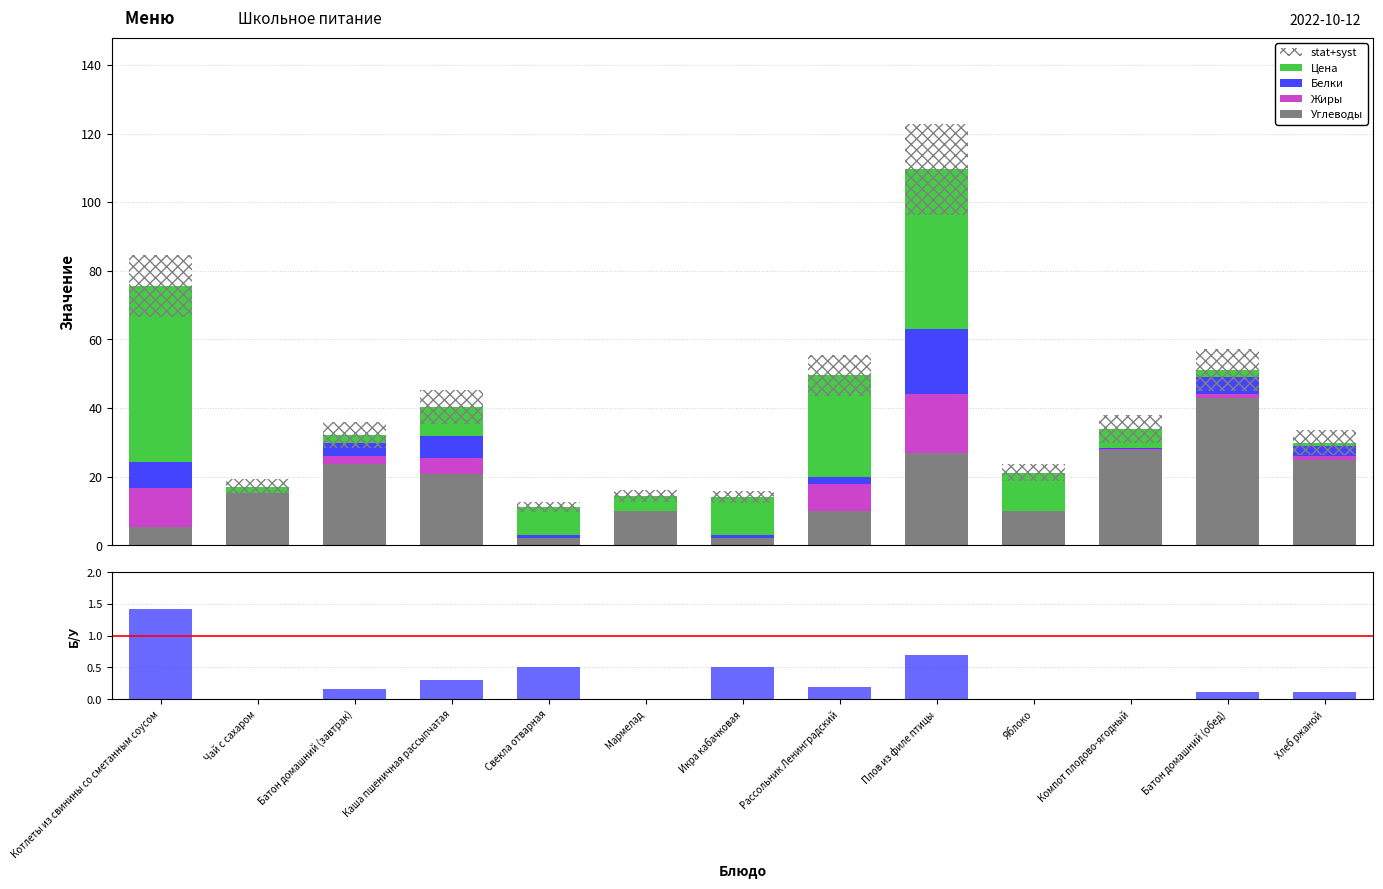

Reading left to right, transcribe all the data shown in this chart.

Углеводы: Котлеты из свинины со сметанным соусом=5.2	Чай с сахаром=15.2	Батон домашний (завтрак)=23.6	Каша пшеничная рассыпчатая=20.9	Свекла отварная=2.0	Мармелад=10.0	Икра кабачковая=2.0	Рассольник Ленинградский=10.0	Плов из филе птицы=27.0	Яблоко=10.0	Компот плодово-ягодный=27.9	Батон домашний (обед)=43.0	Хлеб ржаной=25.0
Жиры: Котлеты из свинины со сметанным соусом=11.5	Чай с сахаром=0.0	Батон домашний (завтрак)=2.4	Каша пшеничная рассыпчатая=4.5	Свекла отварная=0.0	Мармелад=0.0	Икра кабачковая=0.0	Рассольник Ленинградский=8.0	Плов из филе птицы=17.0	Яблоко=0.0	Компот плодово-ягодный=0.2	Батон домашний (обед)=1.0	Хлеб ржаной=1.0
Белки: Котлеты из свинины со сметанным соусом=7.5	Чай с сахаром=0.1	Батон домашний (завтрак)=3.8	Каша пшеничная рассыпчатая=6.3	Свекла отварная=1.0	Мармелад=0.0	Икра кабачковая=1.0	Рассольник Ленинградский=2.0	Плов из филе птицы=19.0	Яблоко=0.0	Компот плодово-ягодный=0.2	Батон домашний (обед)=5.0	Хлеб ржаной=3.0
Цена: Котлеты из свинины со сметанным соусом=51.3	Чай с сахаром=1.8	Батон домашний (завтрак)=2.3	Каша пшеничная рассыпчатая=8.6	Свекла отварная=8.1	Мармелад=4.3	Икра кабачковая=11.1	Рассольник Ленинградский=29.5	Плов из филе птицы=46.5	Яблоко=11.2	Компот плодово-ягодный=5.5	Батон домашний (обед)=2.2	Хлеб ржаной=0.9
stat+syst: Котлеты из свинины со сметанным соусом=18.1	Чай с сахаром=4.1	Батон домашний (завтрак)=7.7	Каша пшеничная рассыпчатая=9.7	Свекла отварная=2.7	Мармелад=3.4	Икра кабачковая=3.4	Рассольник Ленинградский=11.9	Плов из филе птицы=26.3	Яблоко=5.1	Компот плодово-ягодный=8.1	Батон домашний (обед)=12.3	Хлеб ржаной=7.2
Белки/Углеводы: Котлеты из свинины со сметанным соусом=1.4	Чай с сахаром=0.0	Батон домашний (завтрак)=0.2	Каша пшеничная рассыпчатая=0.3	Свекла отварная=0.5	Мармелад=0.0	Икра кабачковая=0.5	Рассольник Ленинградский=0.2	Плов из филе птицы=0.7	Яблоко=0.0	Компот плодово-ягодный=0.0	Батон домашний (обед)=0.1	Хлеб ржаной=0.1